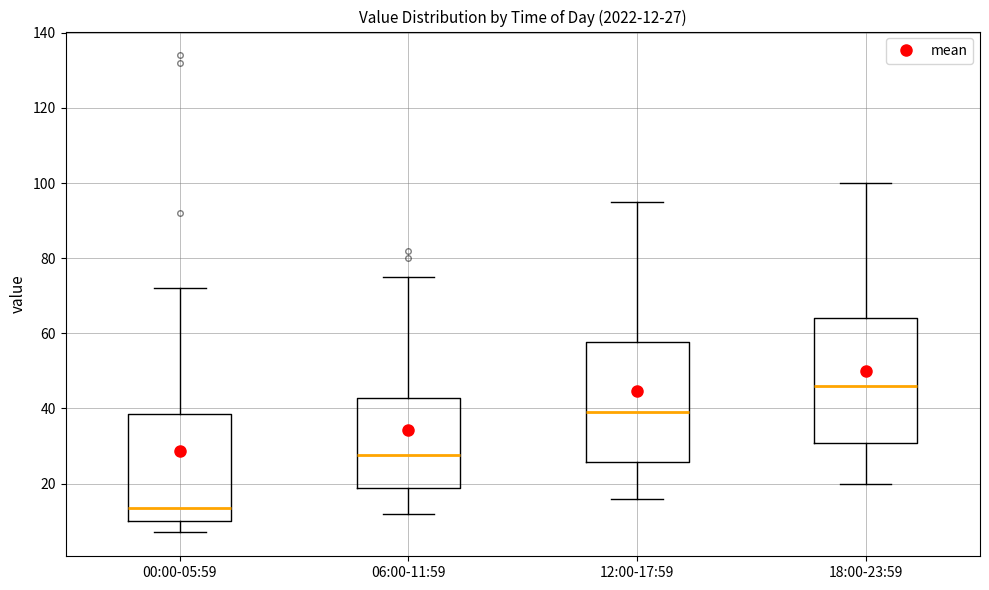

Which box's median line is the highest?

18:00-23:59